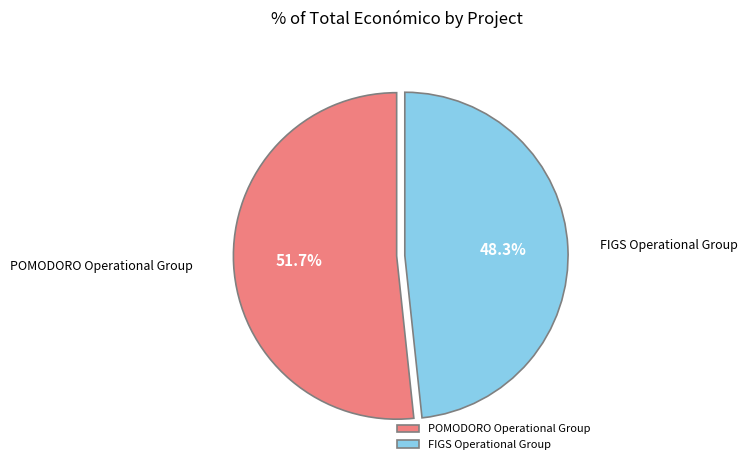

How many slices are in this pie chart?

2